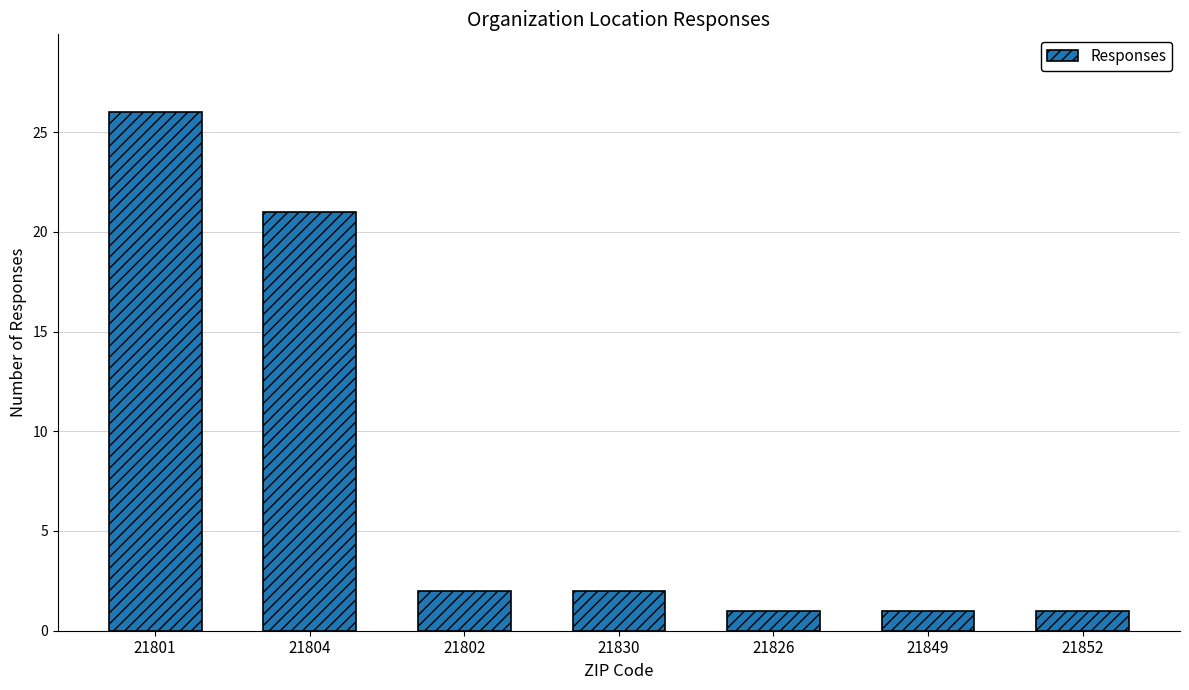

Where is the data nearest to the value 13?

21804